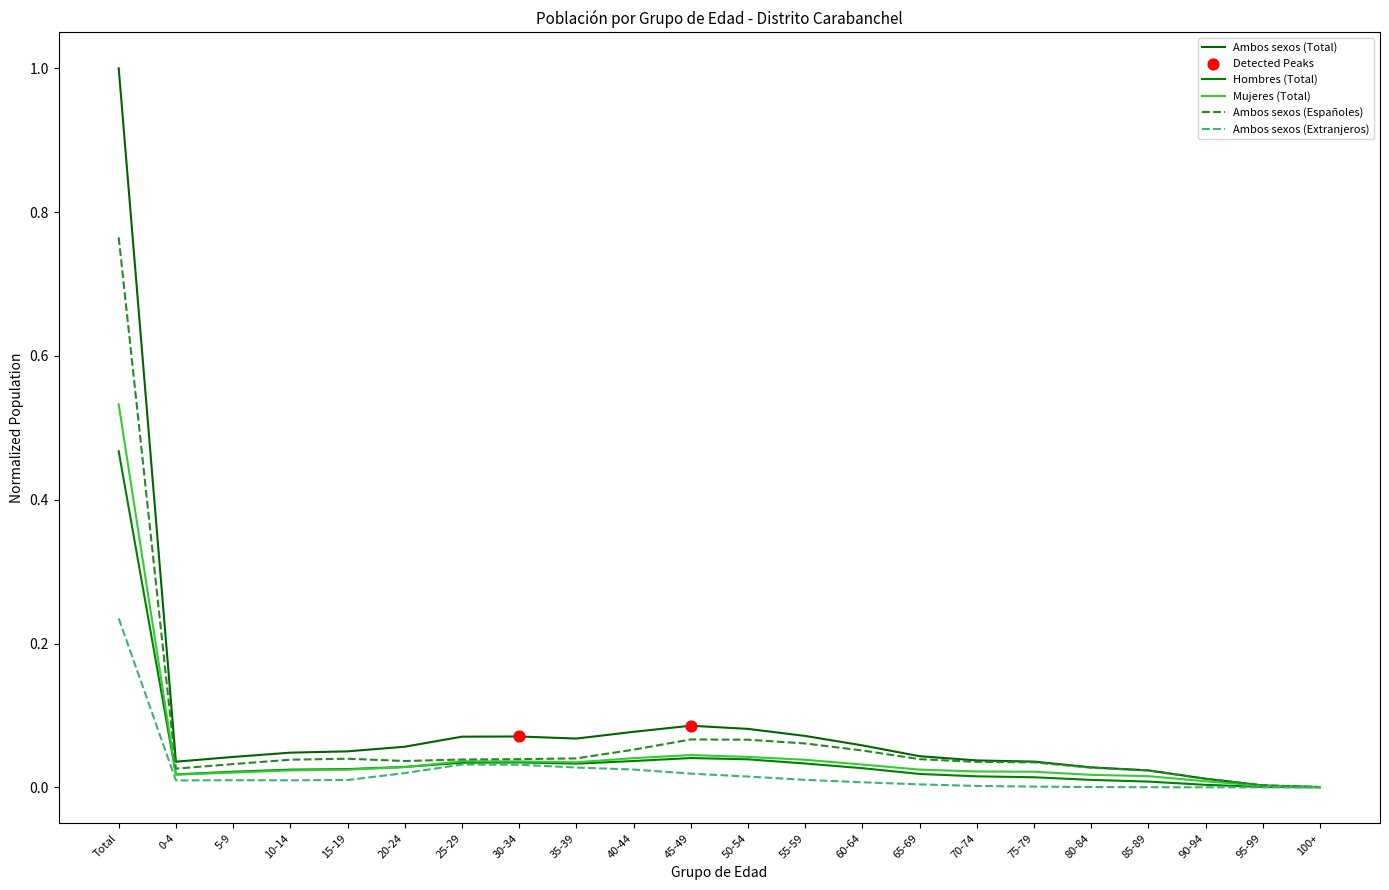

How many lines are shown in the chart?

5